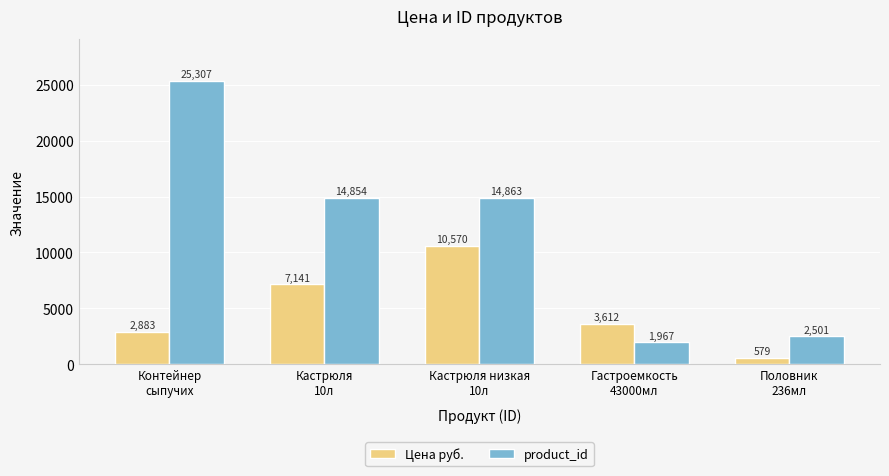

Does the chart contain any negative values?

No